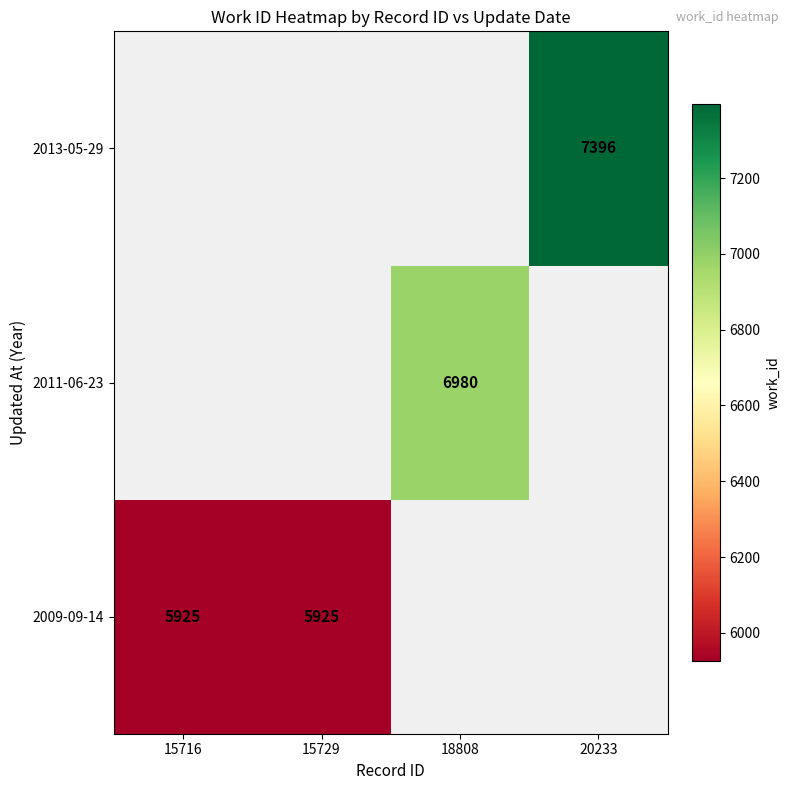

The value of 2009-09-14 at 15716 is 8609. True or false?

False